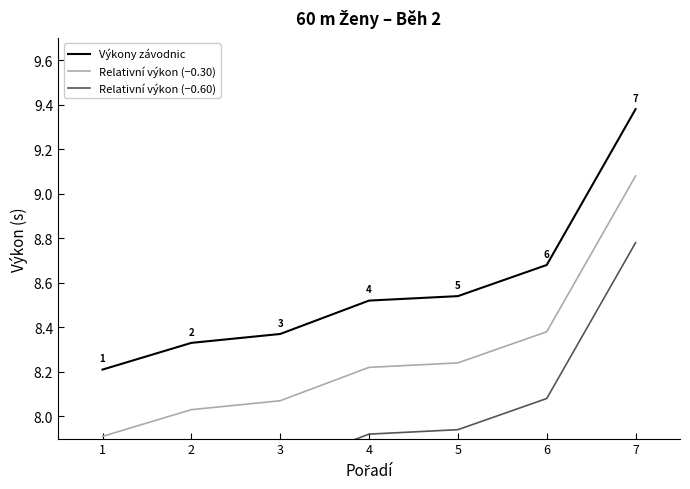

What is the difference between the highest and lowest values at 1?

0.6